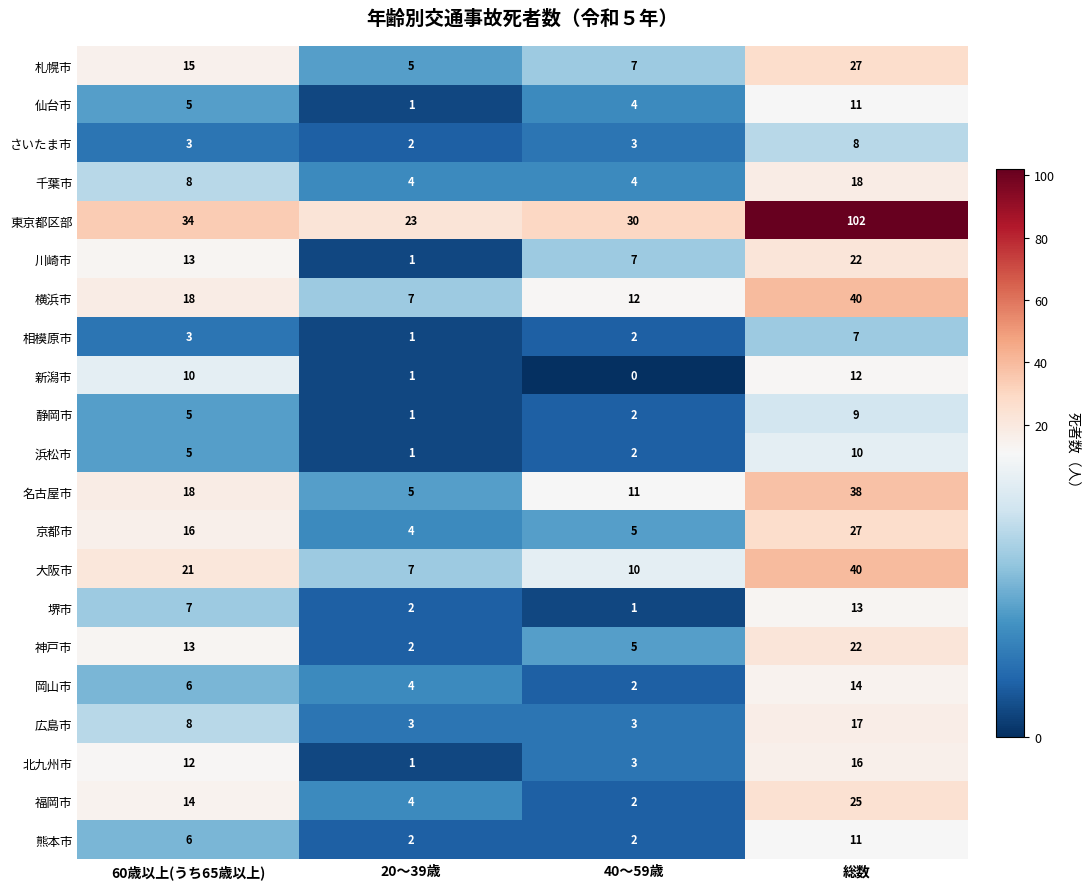

Where is 川崎市 nearest to the value 11?

60歳以上(うち65歳以上)